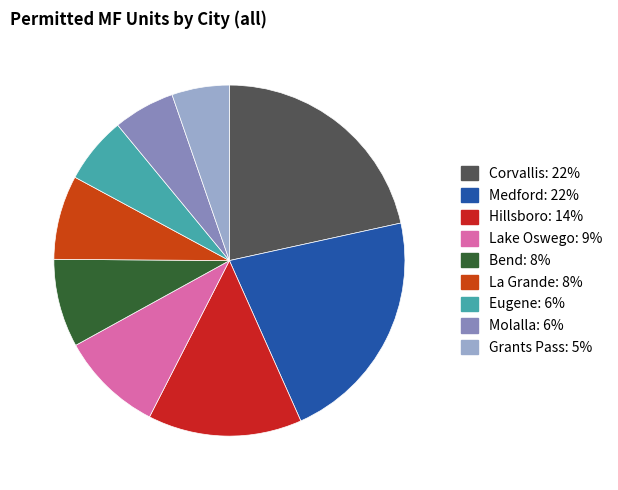

To the nearest percent, what is the difference between the largest and smallest slice percentages?

16%